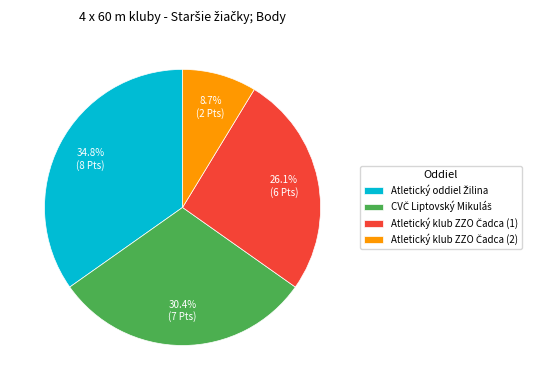

Is there a majority slice in this chart?

No